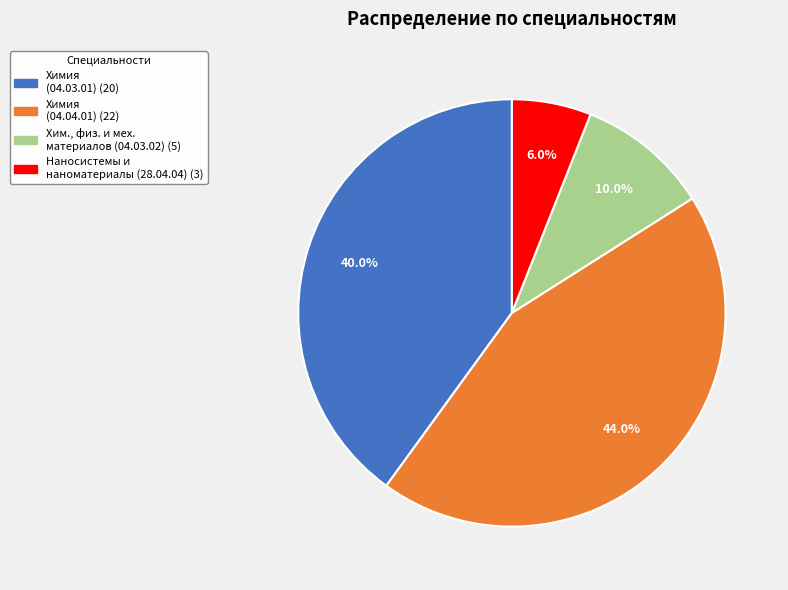

How many slices are in this pie chart?

4